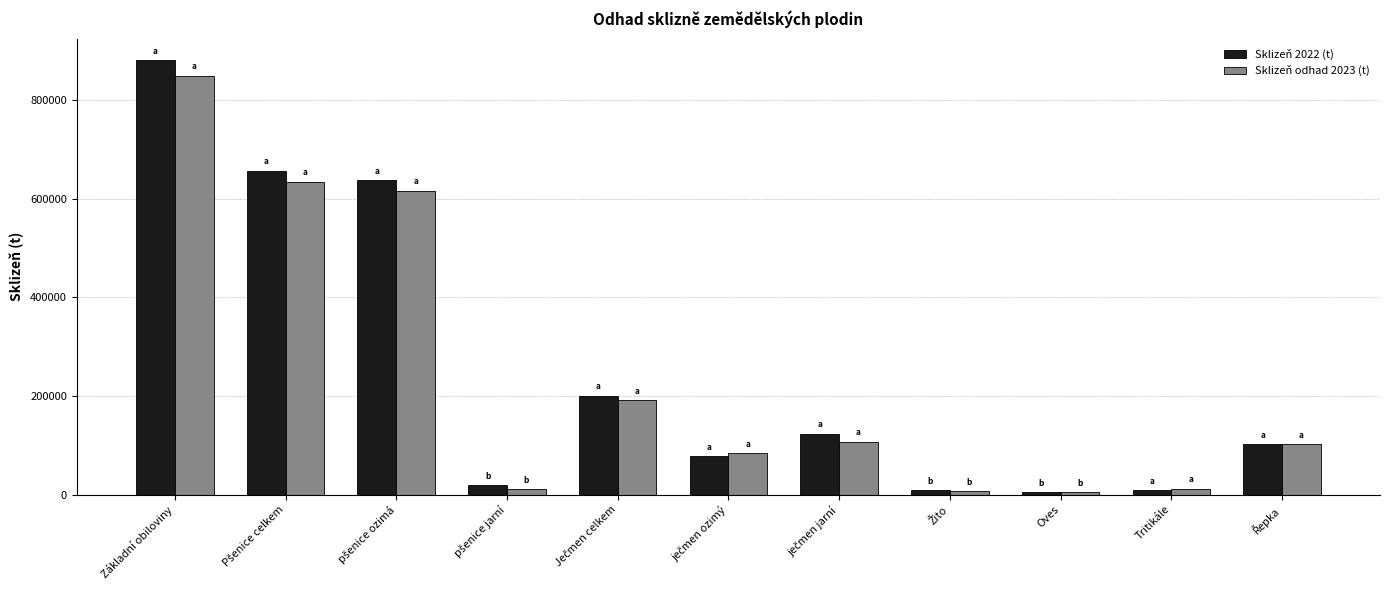

At which category does the chart reach its peak across all series?

Základní obiloviny